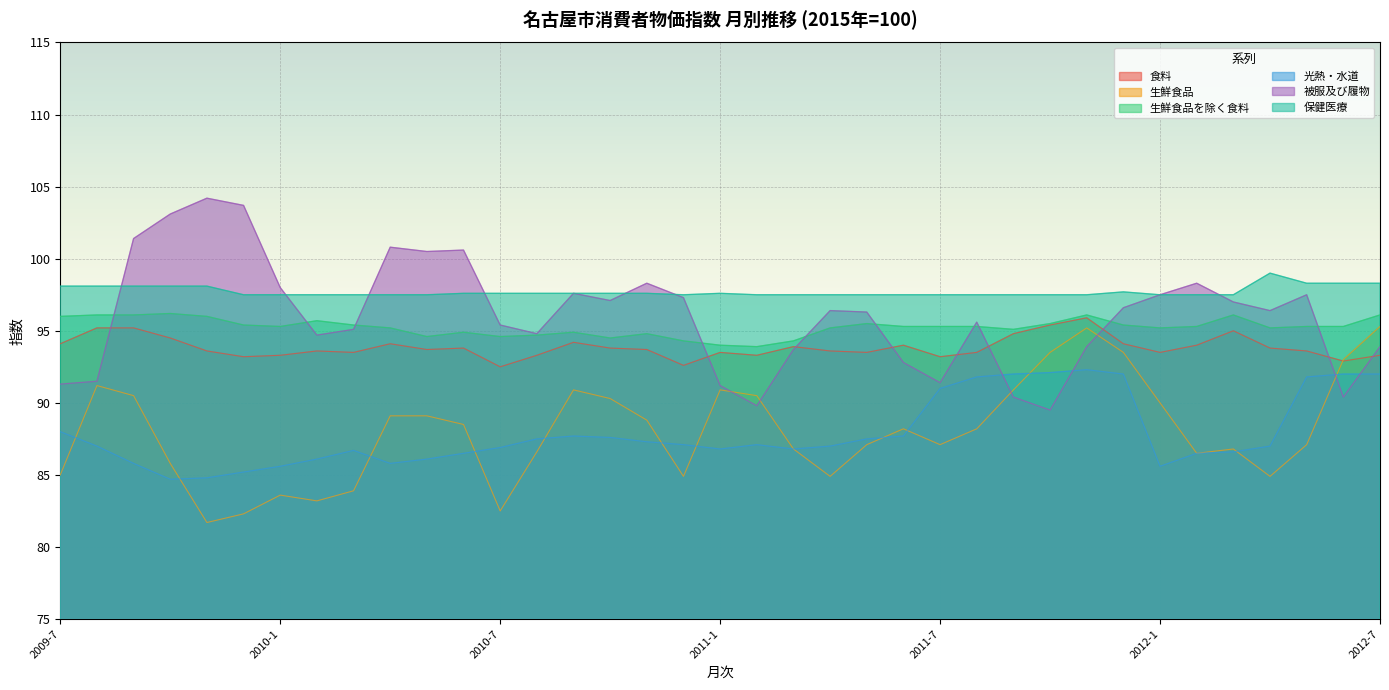

True or false: 生鮮食品を除く食料 has more than 2 interior local peaks.

True